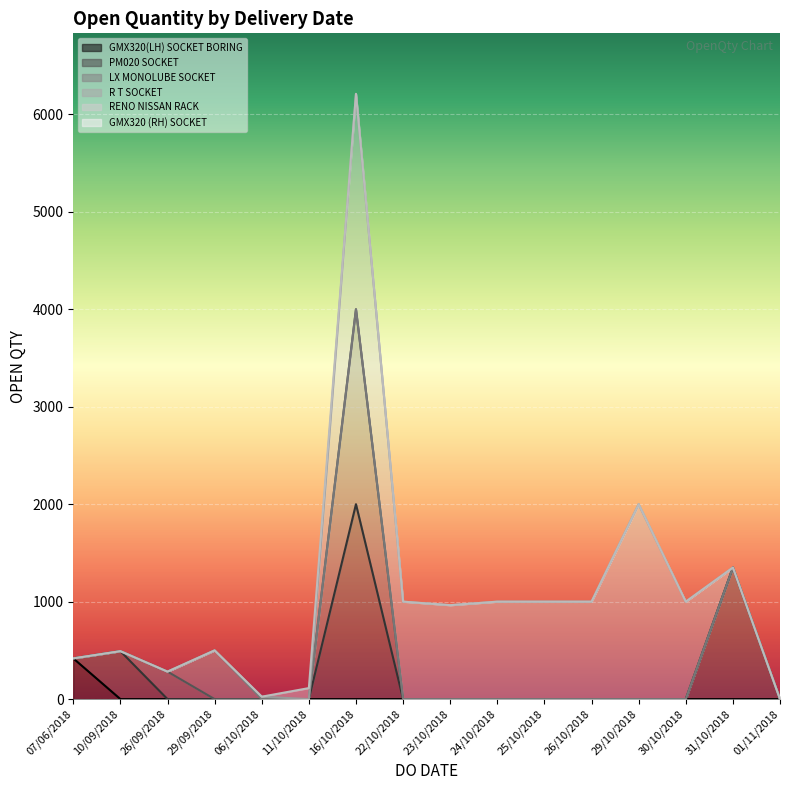

Rank the series by their maximum value, from highest to lowest.

RENO NISSAN RACK (line), GMX320 (RH) SOCKET (line), LX MONOLUBE SOCKET (line), R T SOCKET (line), PM020 SOCKET (line), GMX320(LH) SOCKET BORING (line)